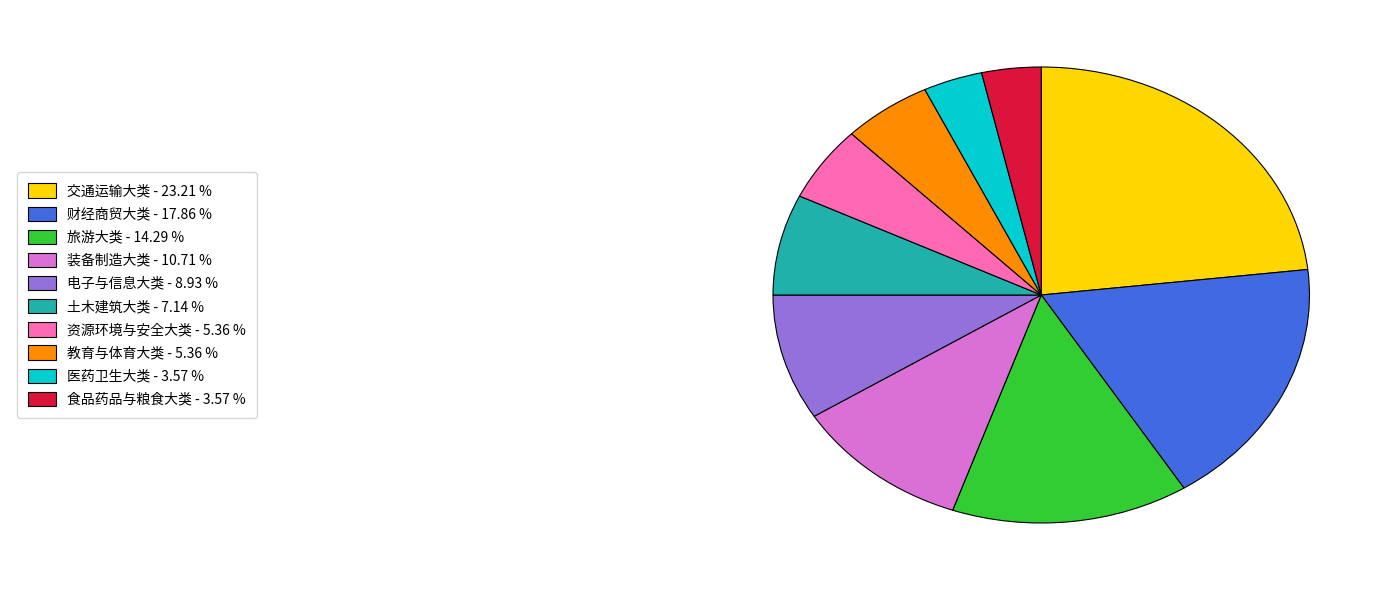

Is there any slice that represents more than half of the pie?

No